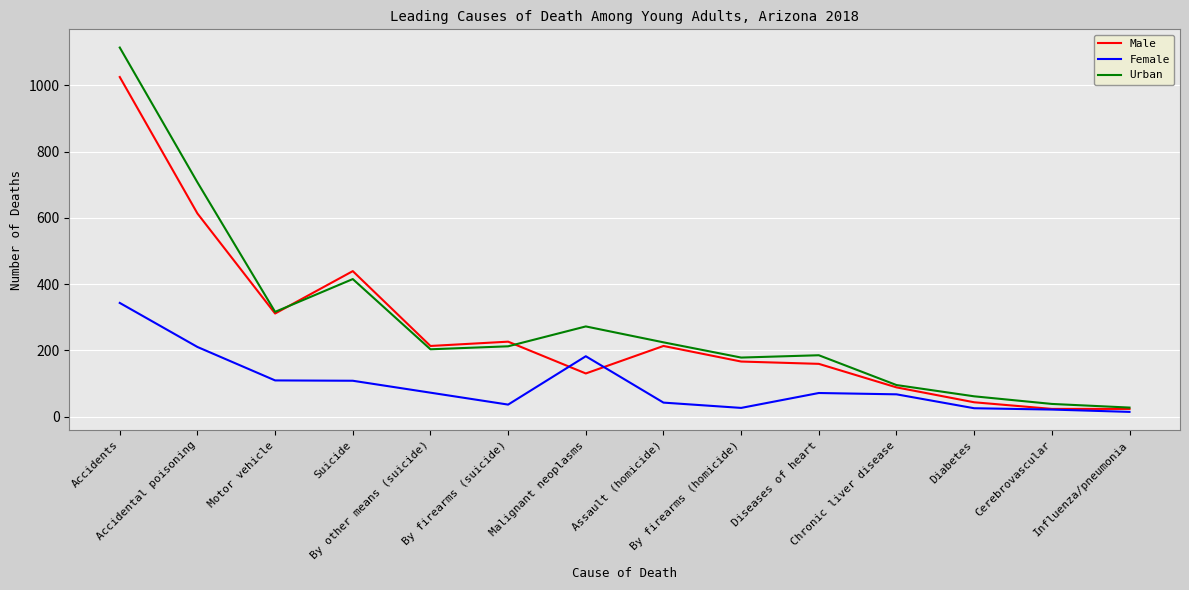

Is the value of Female at Cerebrovascular greater than the value of Urban at By firearms (suicide)?

No